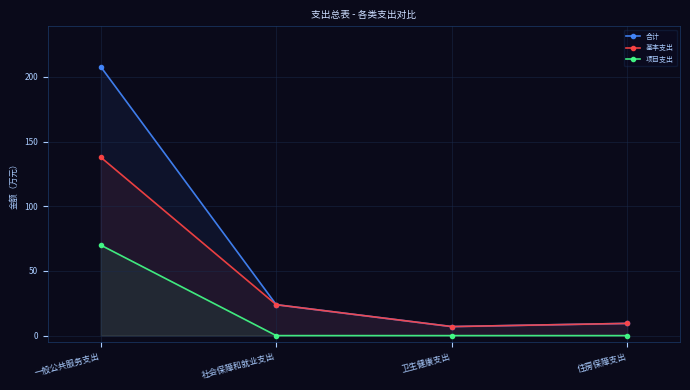

Which series has the largest range (max minus min)?

合计